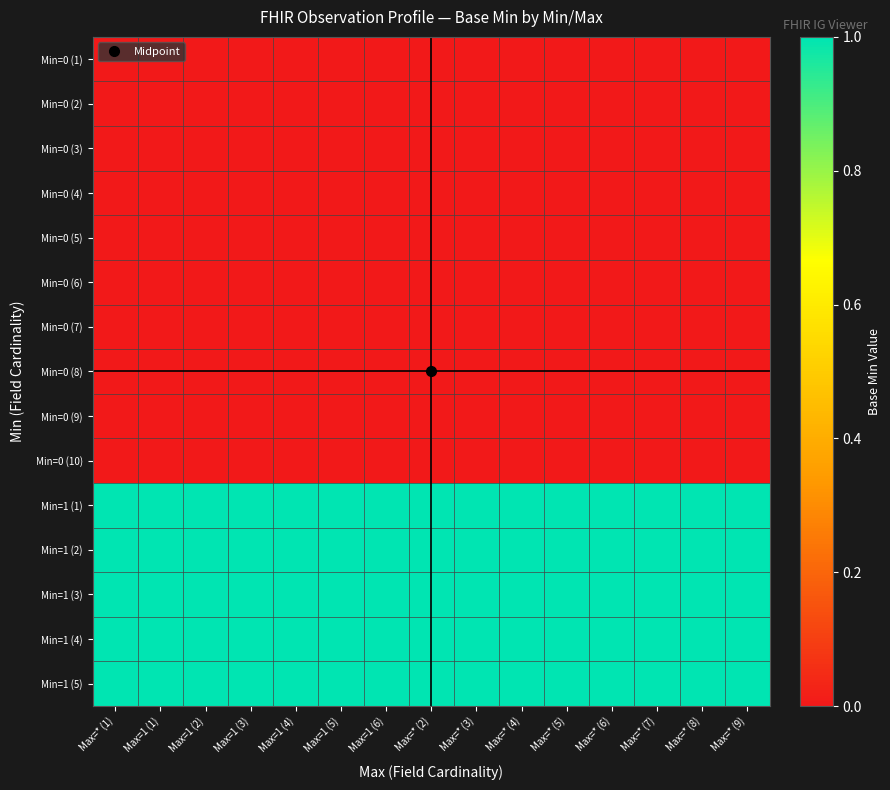

Rank the series at Max=* (4) from highest to lowest value.

Min=1 (1), Min=1 (2), Min=1 (3), Min=1 (4), Min=1 (5), Min=0 (1), Min=0 (2), Min=0 (3), Min=0 (4), Min=0 (5), Min=0 (6), Min=0 (7), Min=0 (8), Min=0 (9), Min=0 (10)